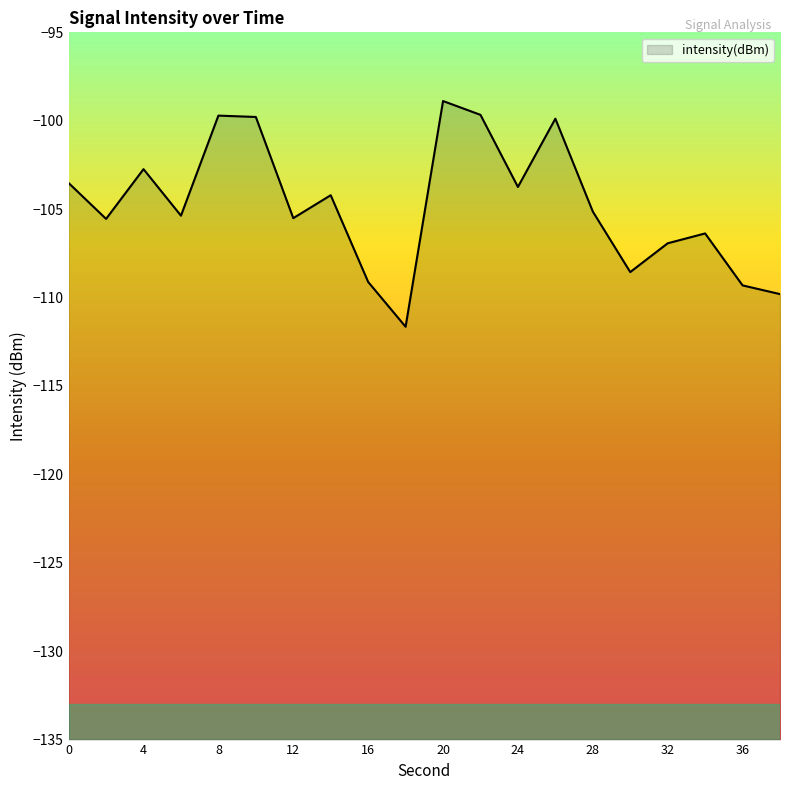

How many points are lower than both their immediate neighbors (excluding endpoints)?

6